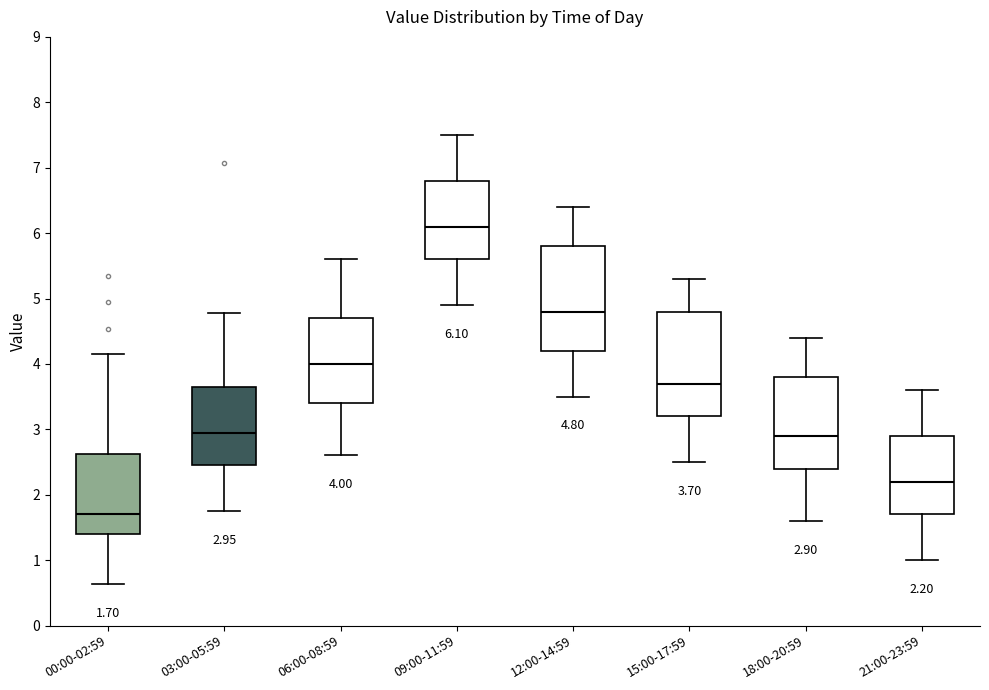

Which box's median line is the lowest?

00:00-02:59